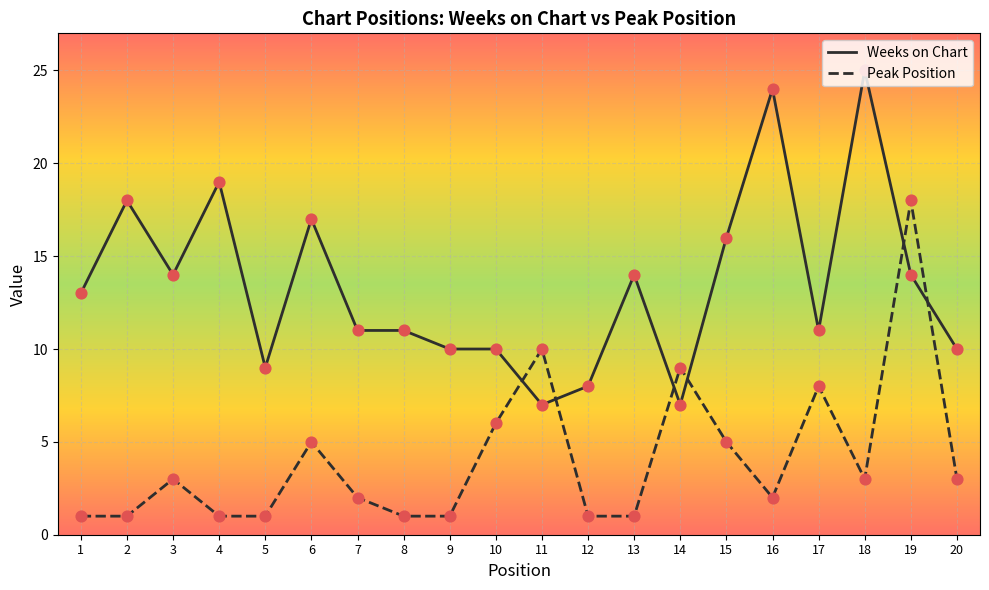

What are all the series names shown in the legend?

Weeks on Chart, Peak Position